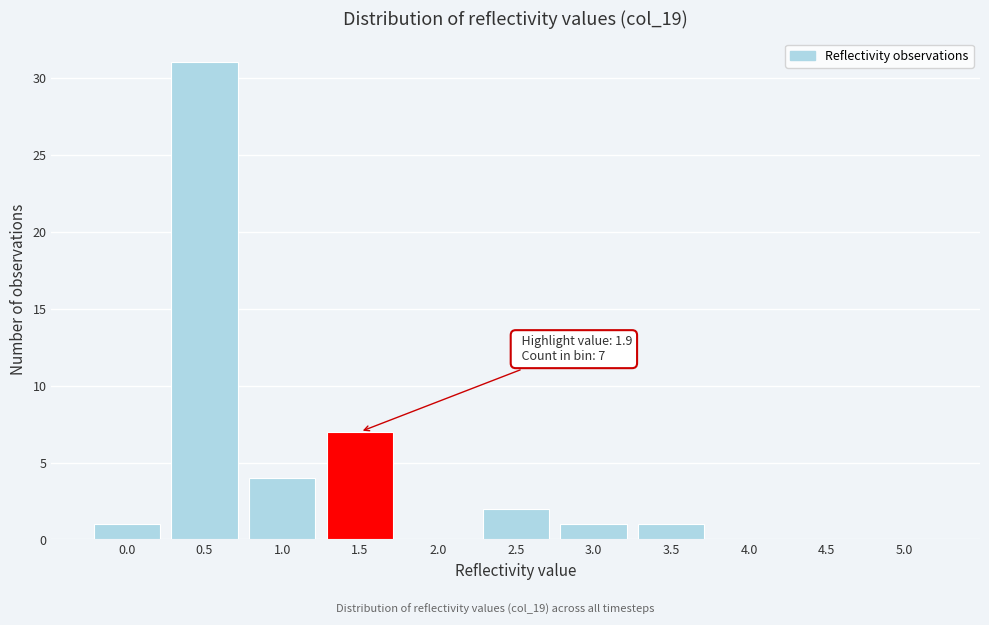

Reading left to right, extract all data points from this chart.

0.0=1	0.5=31	1.0=4	1.5=7	2.0=0	2.5=2	3.0=1	3.5=1	4.0=0	4.5=0	5.0=0